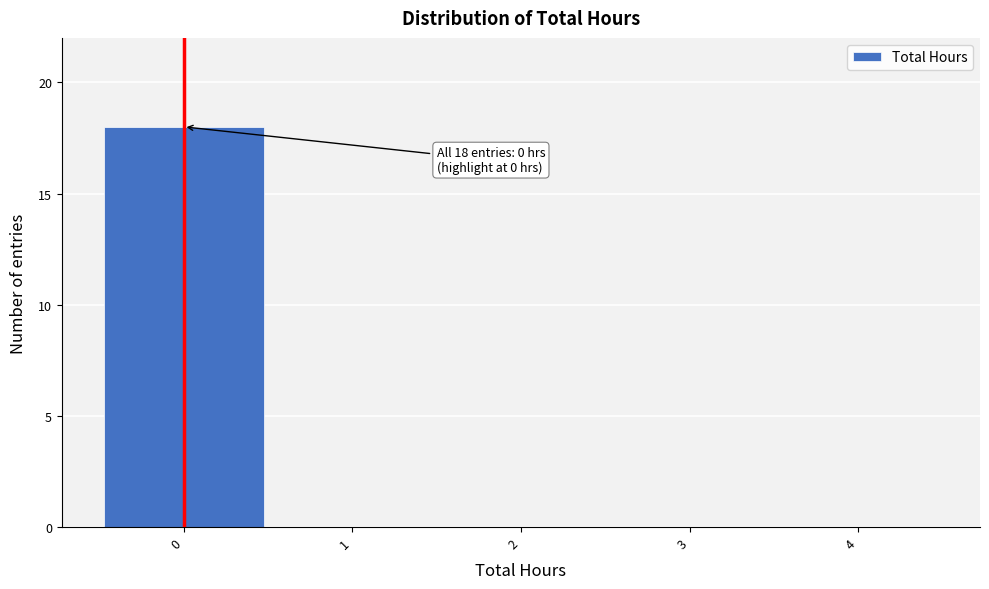

Reading right to left, extract all data points from this chart.

4=0	3=0	2=0	1=0	0=18